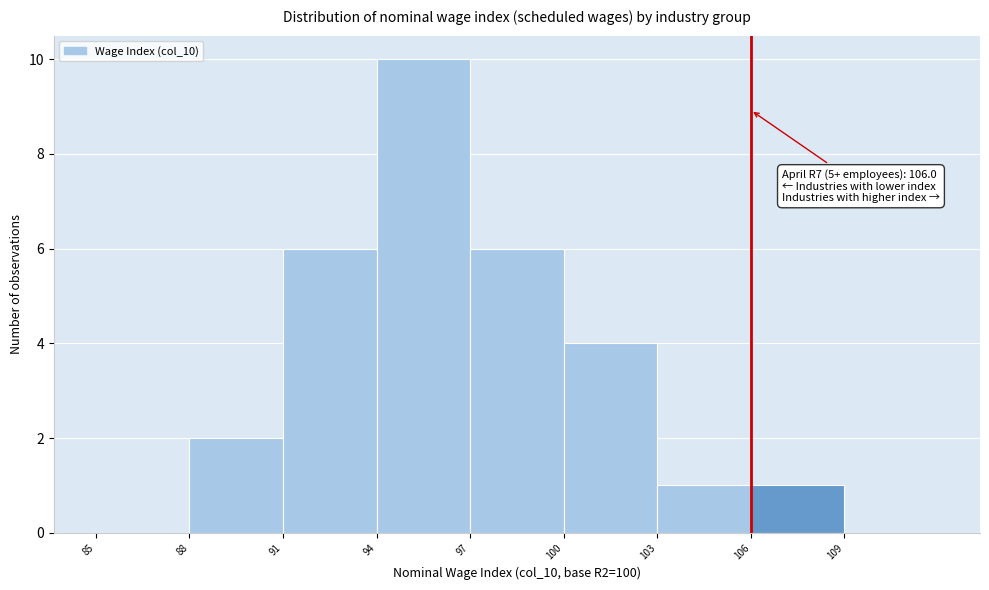

Over which range of the x-axis is the bar tallest?

94 to 97